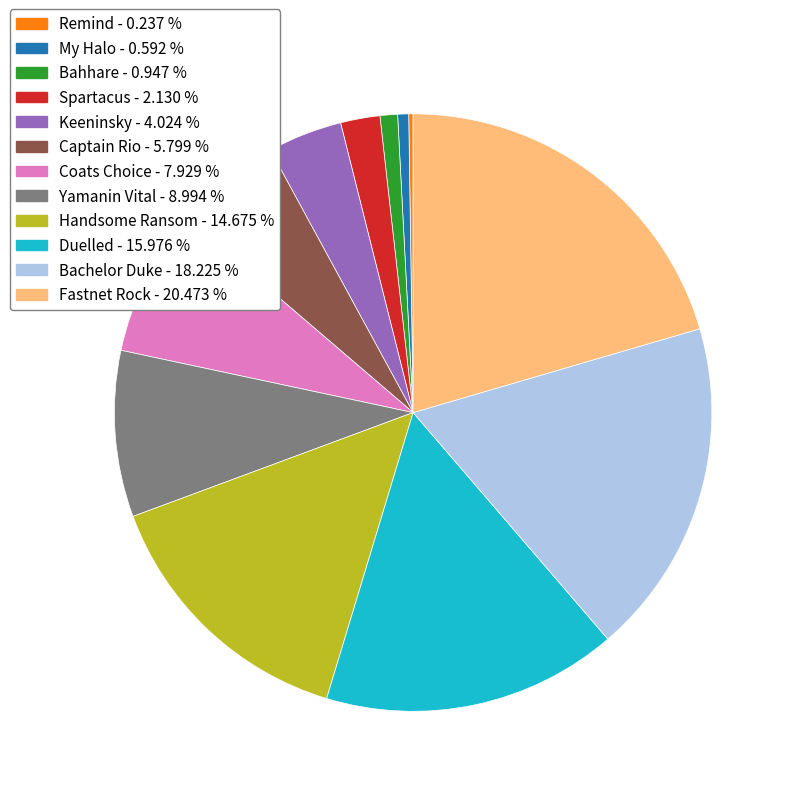

Which slice is the largest?

Fastnet Rock